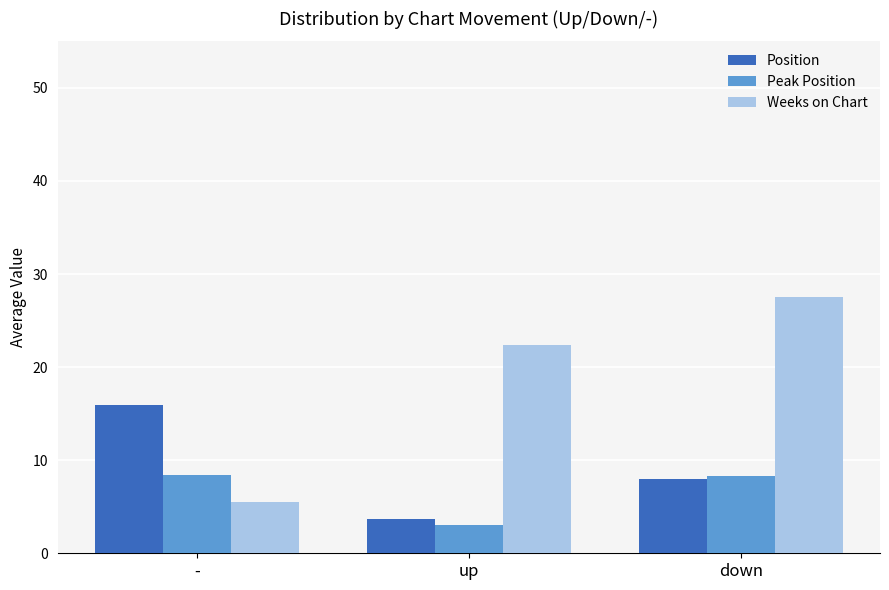

Which series has the widest spread of values?

Weeks on Chart